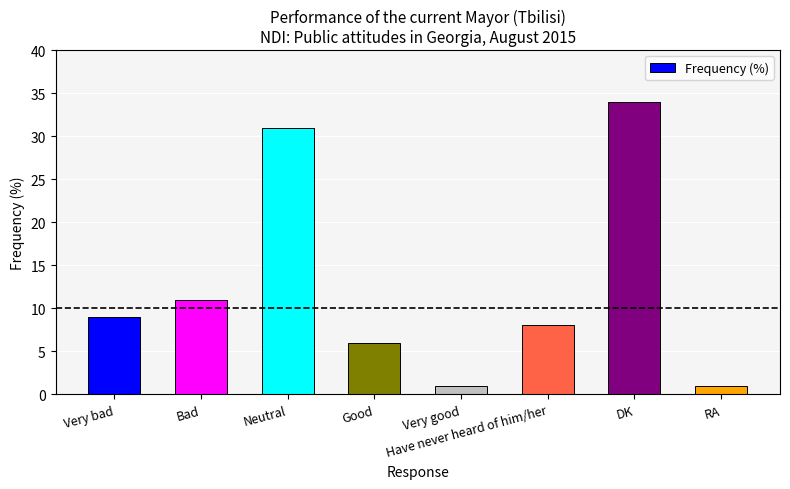

What position from the right is RA?

1